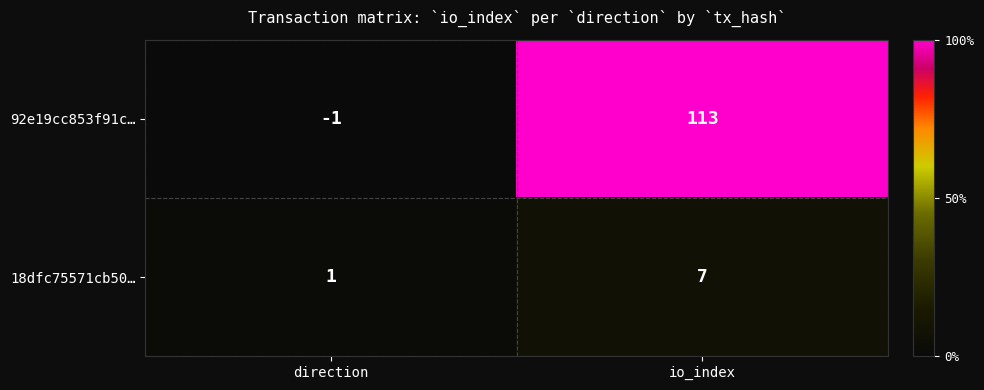

True or false: 18dfc75571cb50… has a value of 7 at io_index.

True